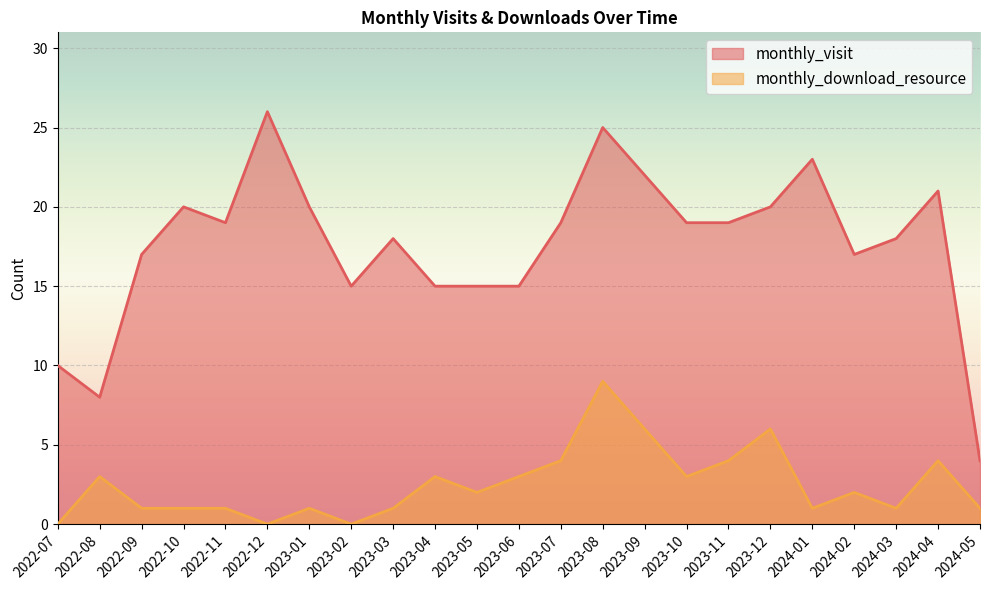

What is the value of the monthly_visit point at the 12th from the left?

15